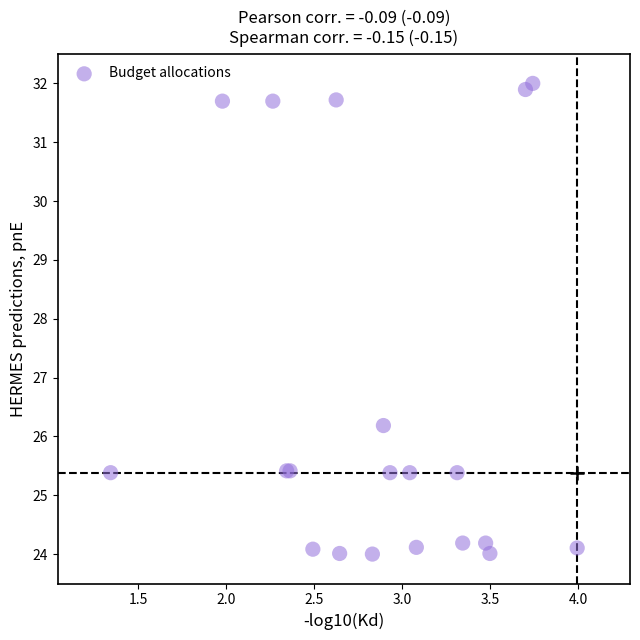

What Y value in the scatter plot is closest to 28?

26.2